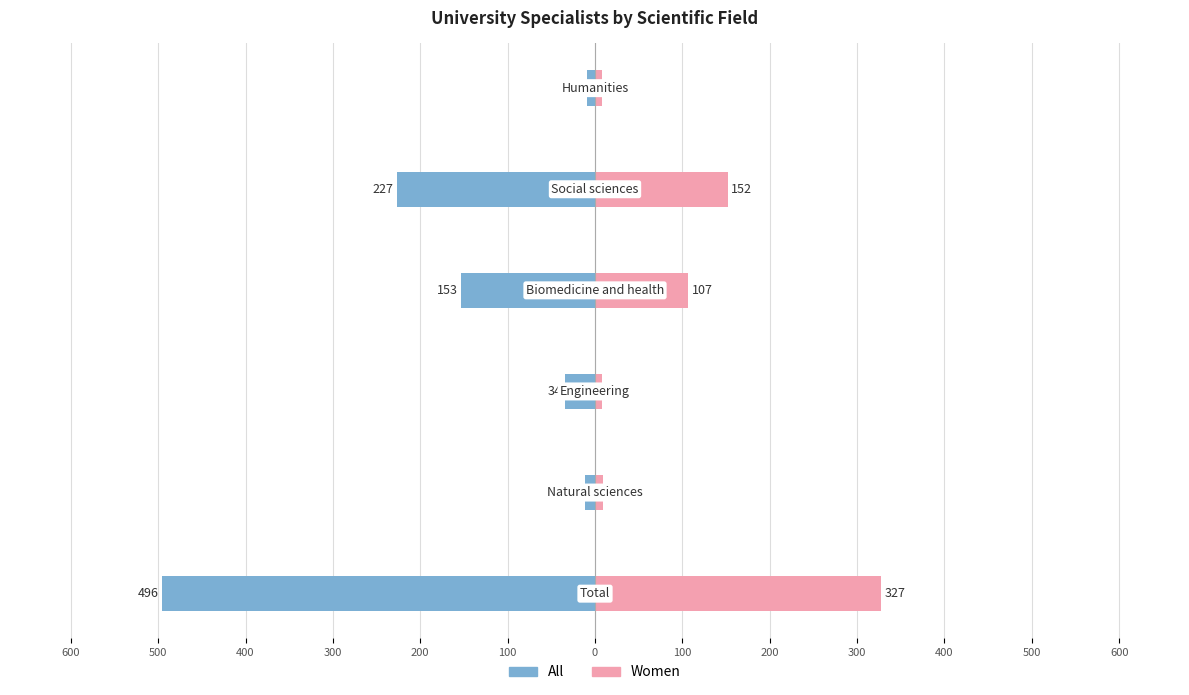

Reading left to right, list all the values displayed in this chart.

All: -496	-12	-34	-153	-227	-9
Women: 327	9	8	107	152	8